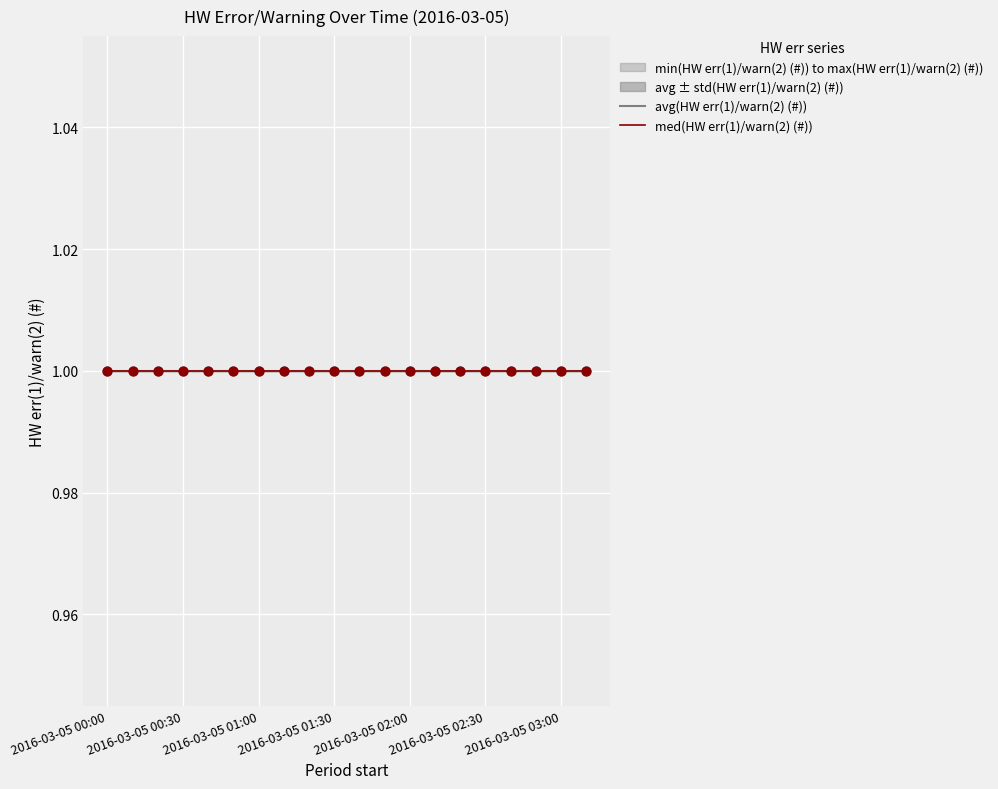

Which series has the largest total across all categories?

avg(HW err(1)/warn(2) (#))